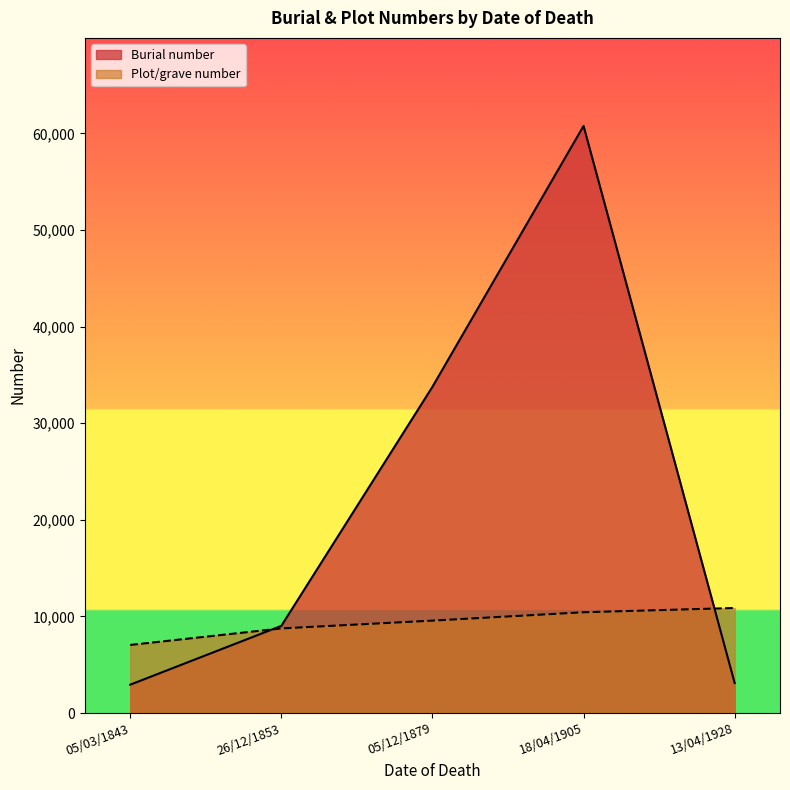

Which category has the highest value in the Burial number series?

18/04/1905